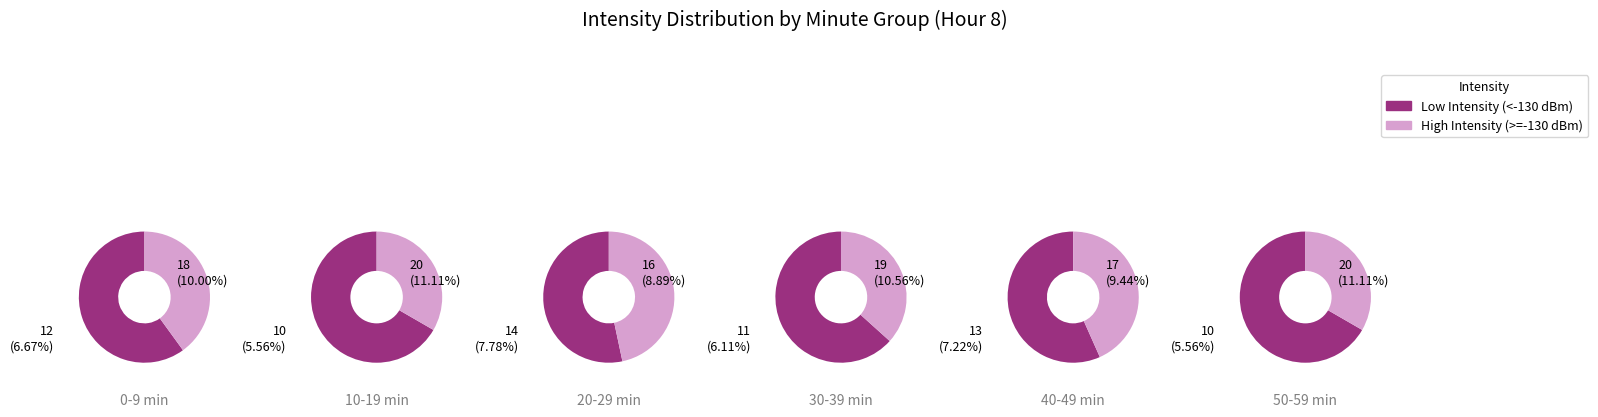

Does 3 represent more than half of the total?

No